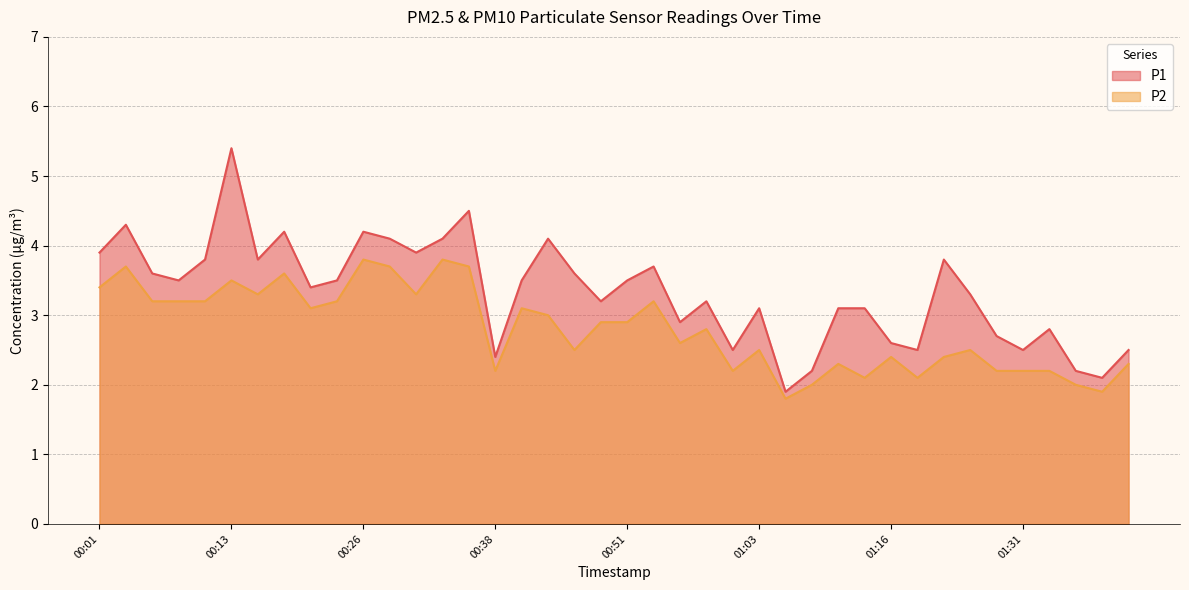

What is the label of the 17th point from the left?

00:41